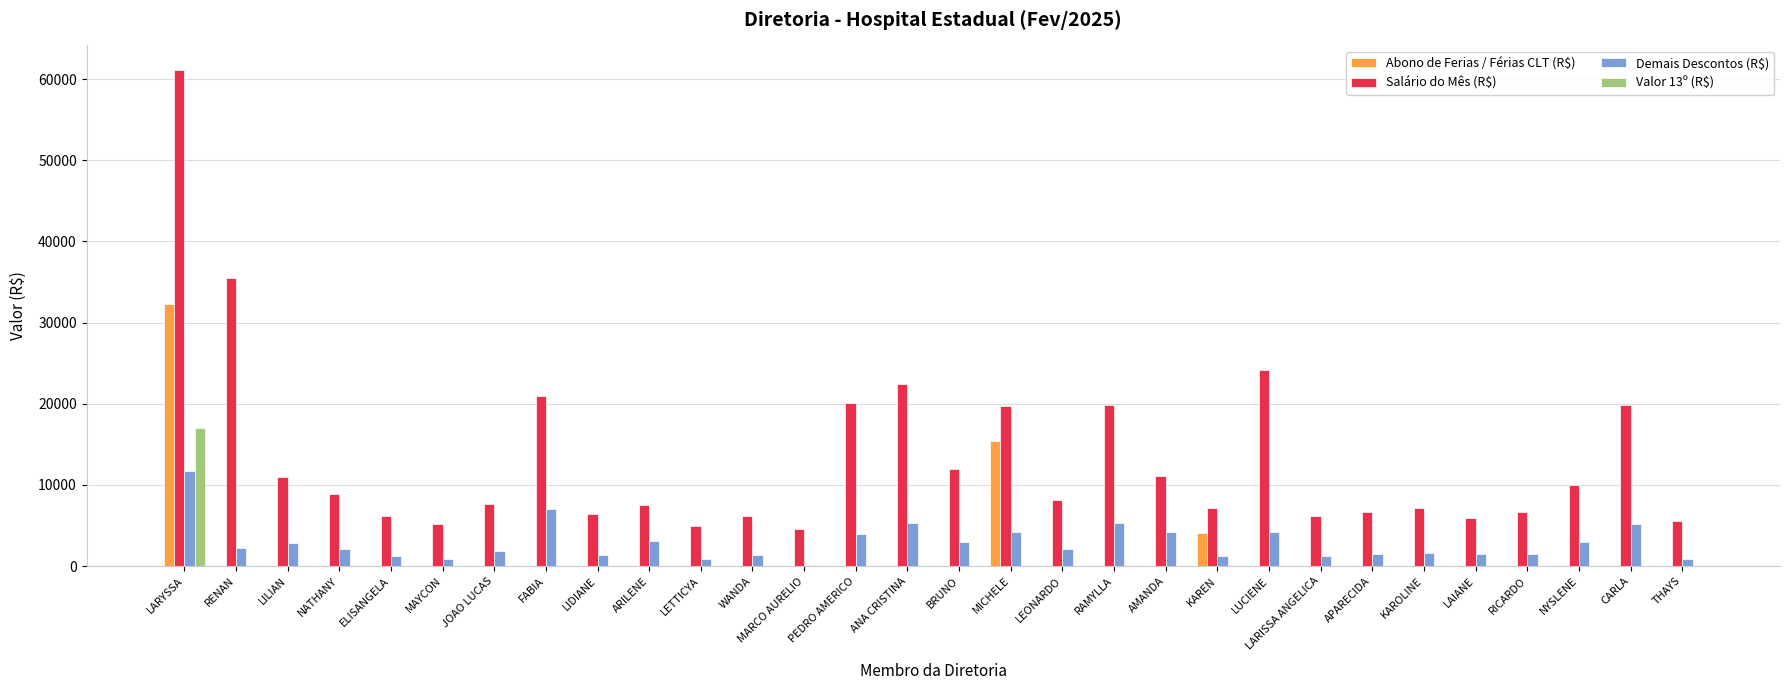

At which label does Valor 13º (R$) reach its peak?

LARYSSA